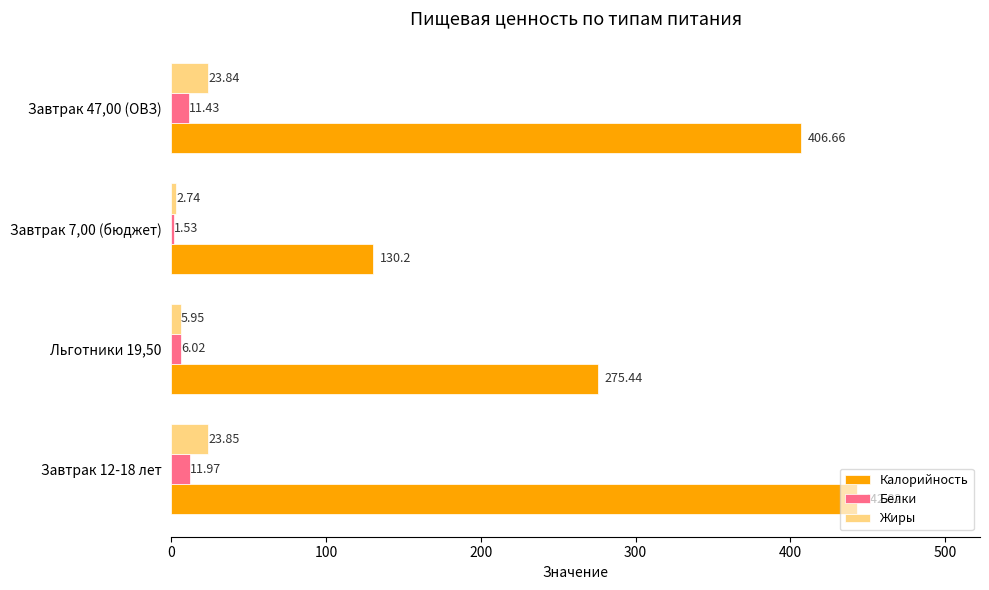

What is the greatest value displayed?

442.8